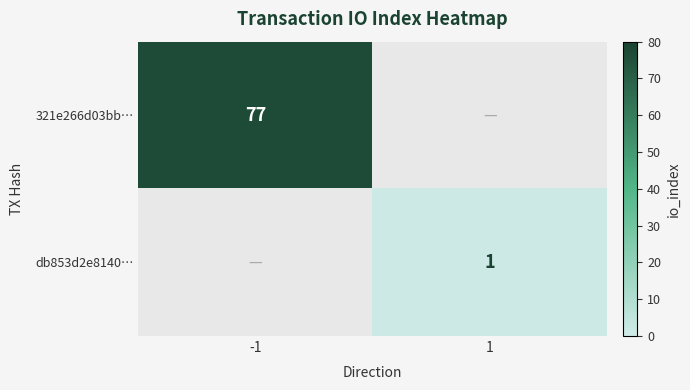

Which has a higher value, -1 or 1?

-1